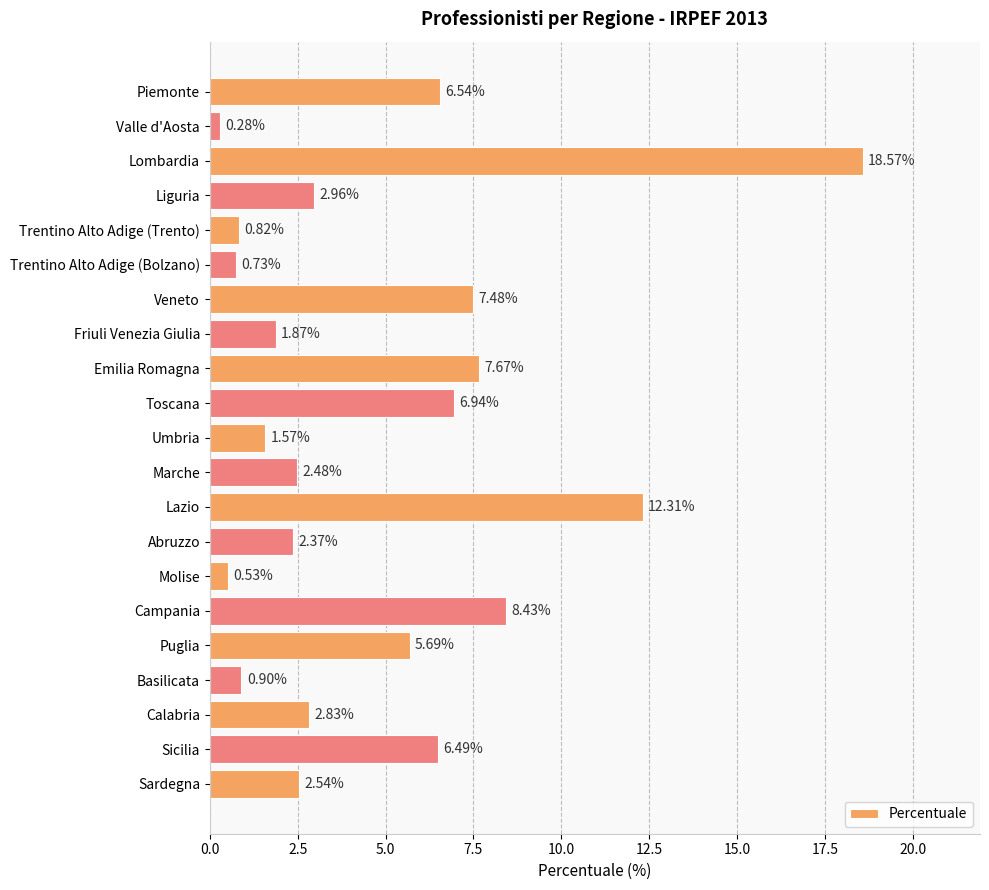

What is the greatest value displayed?

18.6